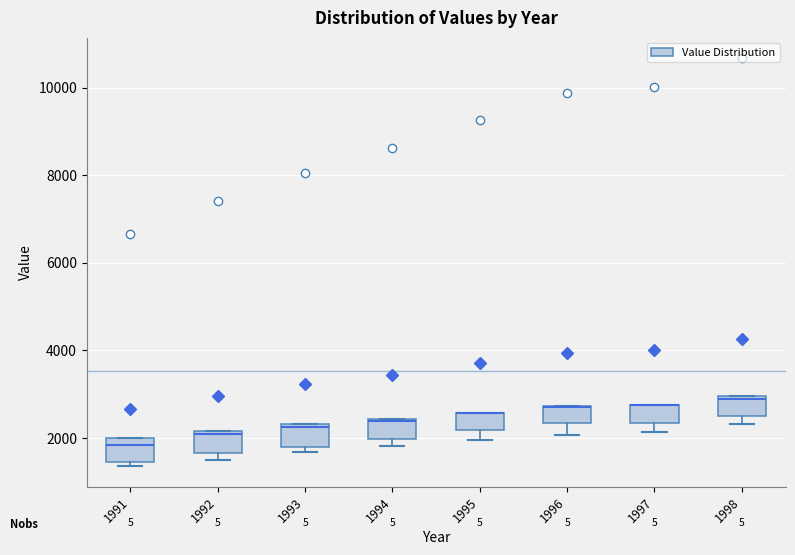

Reading left to right, transcribe this box plot: for each box, give where its median line is, the range the box spans, and where its two whiskers end, as read against the y-axis. The values are not printed on the chart, so give them approximately, as read against the axis.

1991: median 1800, box 1400 to 2000, whiskers 1400 (just below the box's lower edge) to 2000
1992: median 2000, box 1600 to 2200, whiskers 1600 (just below the box's lower edge) to 2200
1993: median 2200, box 1800 to 2400, whiskers 1600 to 2400
1994: median 2400, box 2000 to 2400, whiskers 1800 to 2400
1995: median 2600 (drawn on the box's upper edge), box 2200 to 2600, whiskers 2000 to 2600
1996: median 2800 (drawn on the box's upper edge), box 2400 to 2800, whiskers 2000 to 2800
1997: median 2800 (drawn on the box's upper edge), box 2400 to 2800, whiskers 2200 to 2800
1998: median 3000, box 2400 to 3000, whiskers 2400 (just below the box's lower edge) to 3000